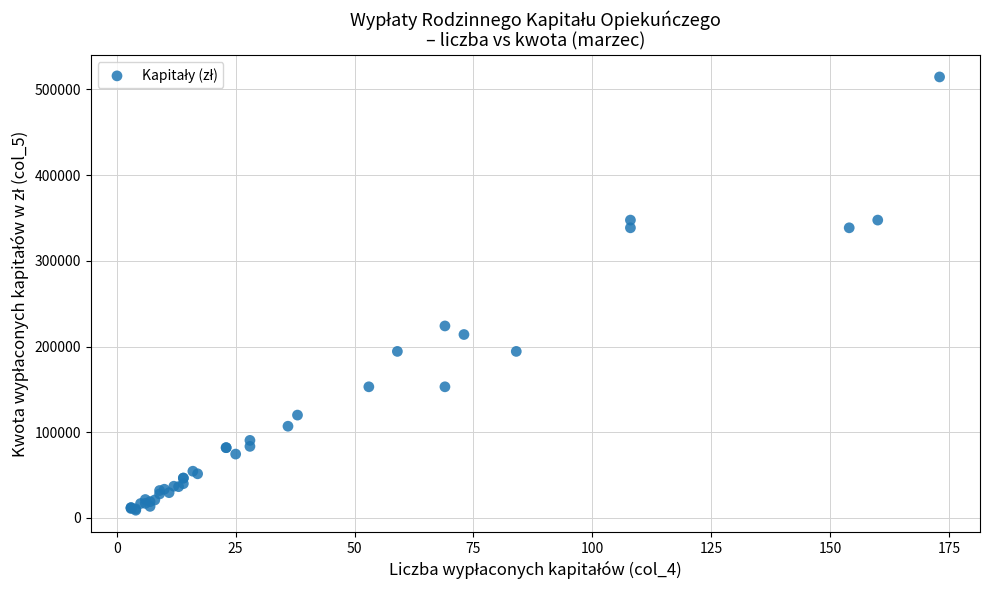

What Y value in the scatter plot is closest to 261750?

224000